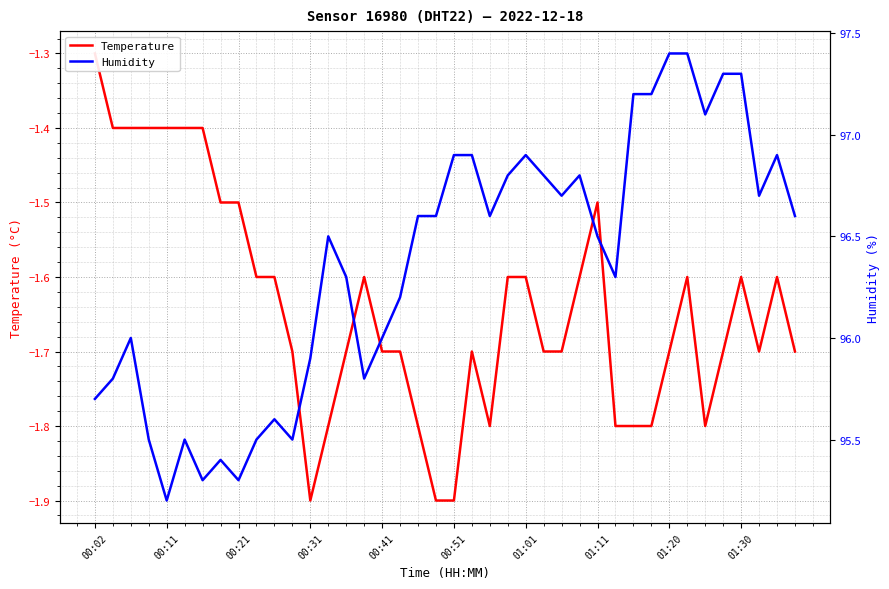

What is the difference between the maximum and second lowest values in the Humidity series?

2.1